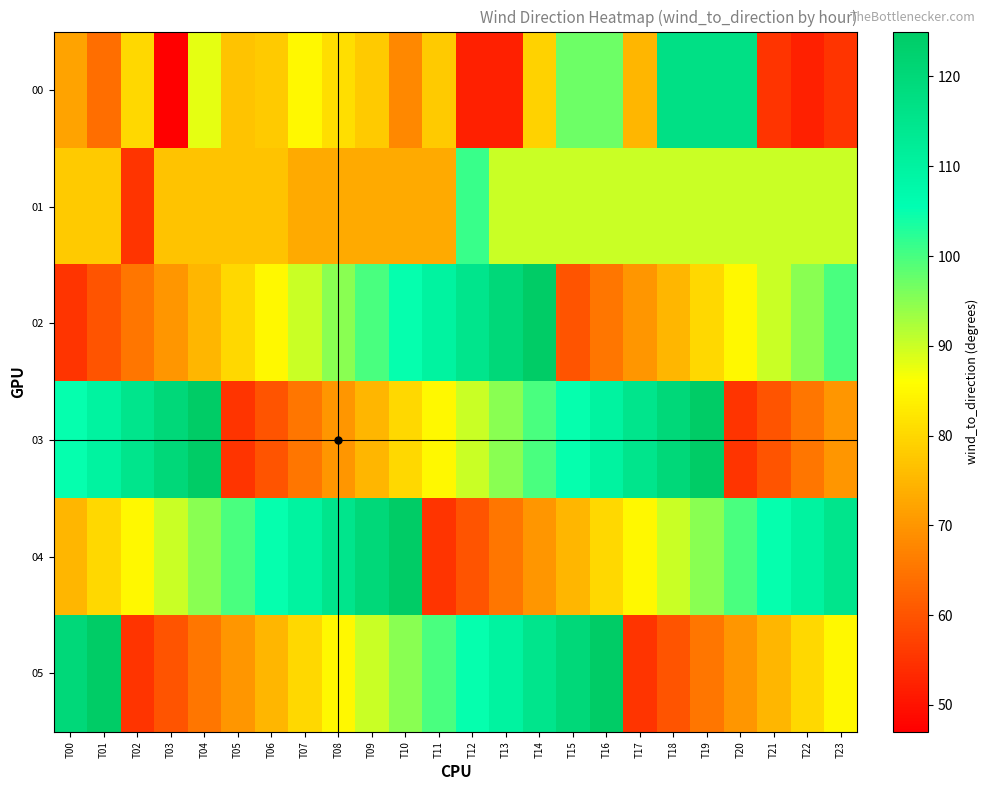

Which label corresponds to the smallest value in the chart?

T03